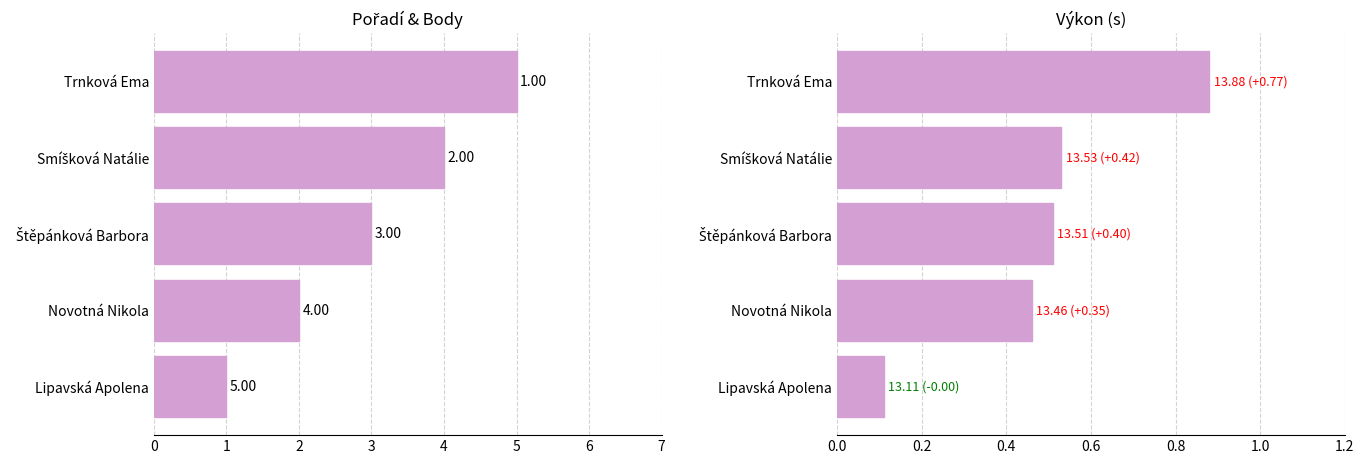

Where does the Pořadí series first go above 3?

Smíšková Natálie